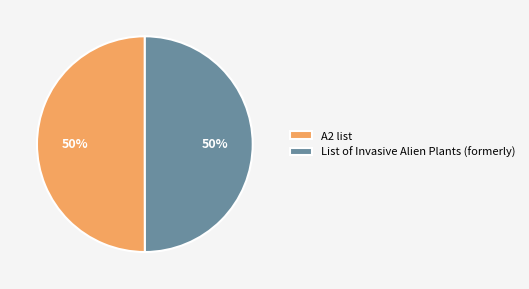

What percentage is the List of Invasive Alien Plants (formerly) slice, to the nearest percent?

50%